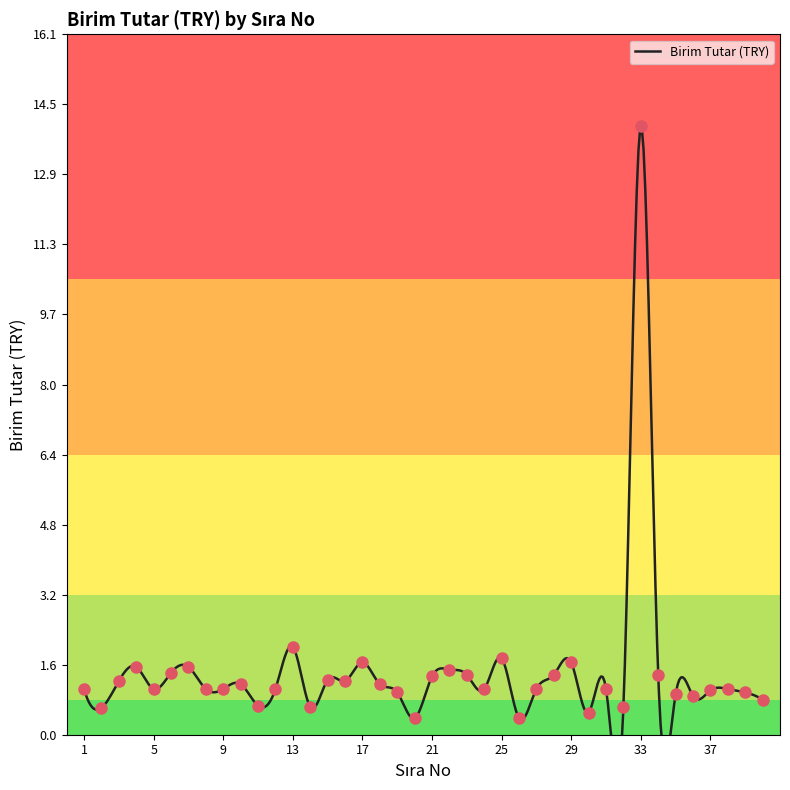

What is the ratio of the value at 3 to the value at 23?

0.9